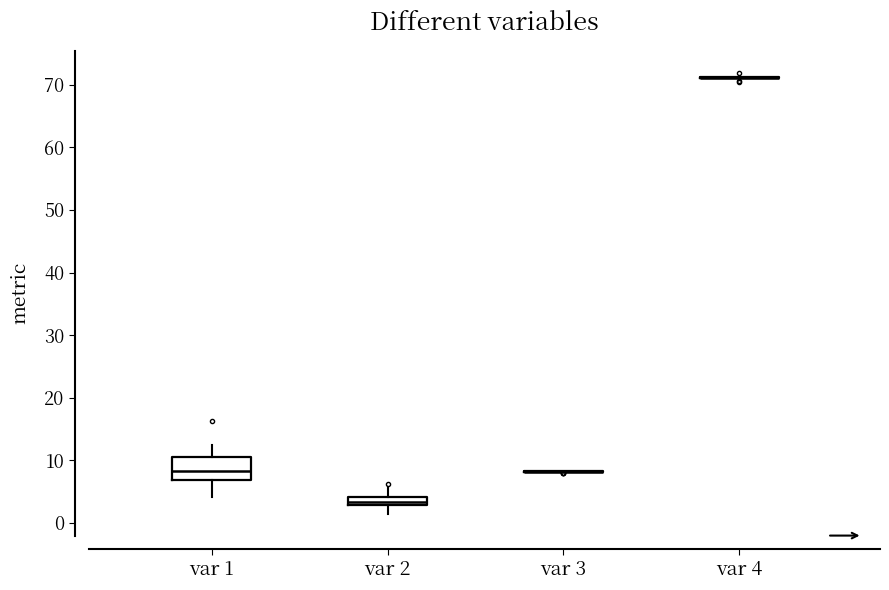

Comparing the boxes themselves (not the whiskers), which one is the tallest?

var 1